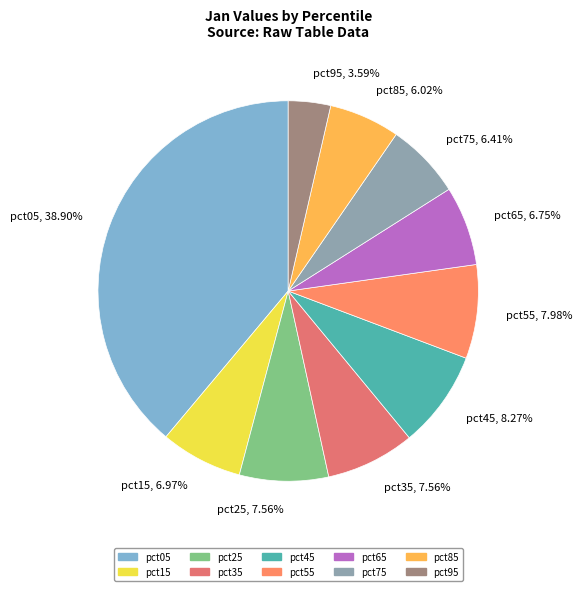

What is the smallest slice in the pie chart?

pct95